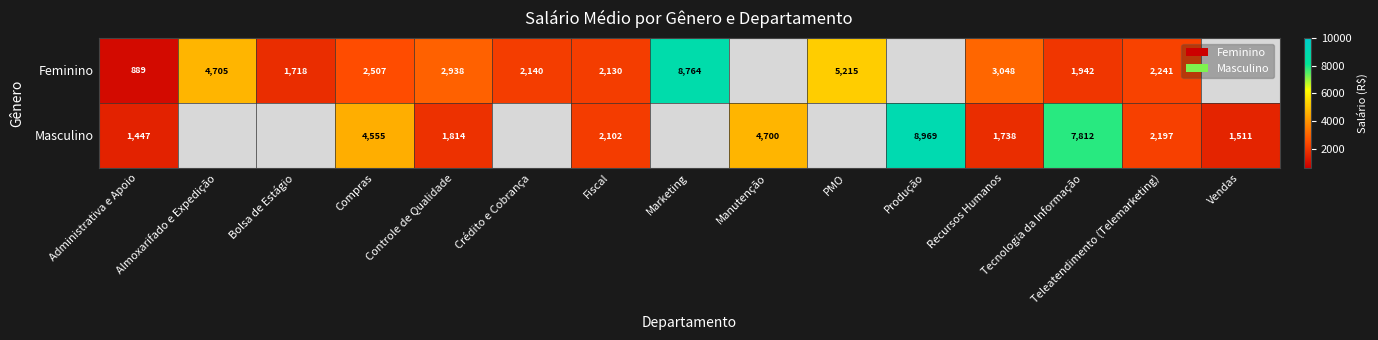

Which label corresponds to the smallest value in the chart?

Administrativa e Apoio